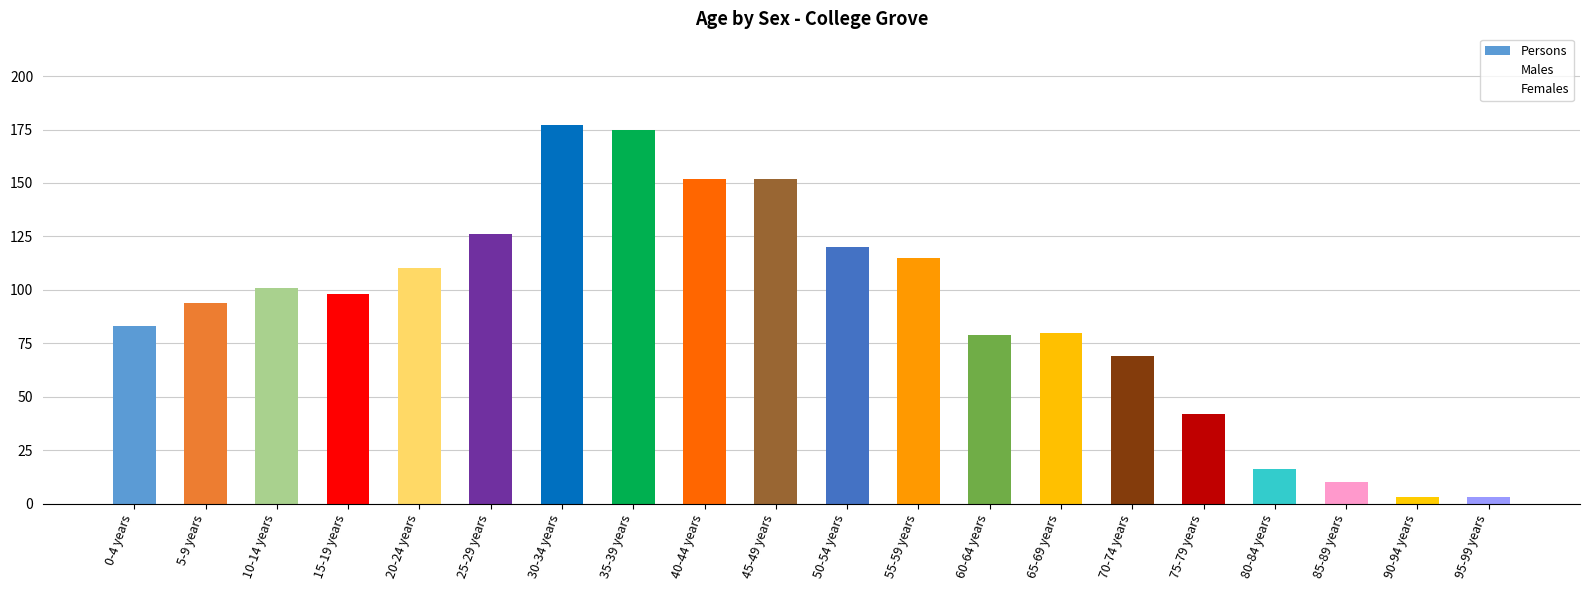

What is the greatest value displayed?

177